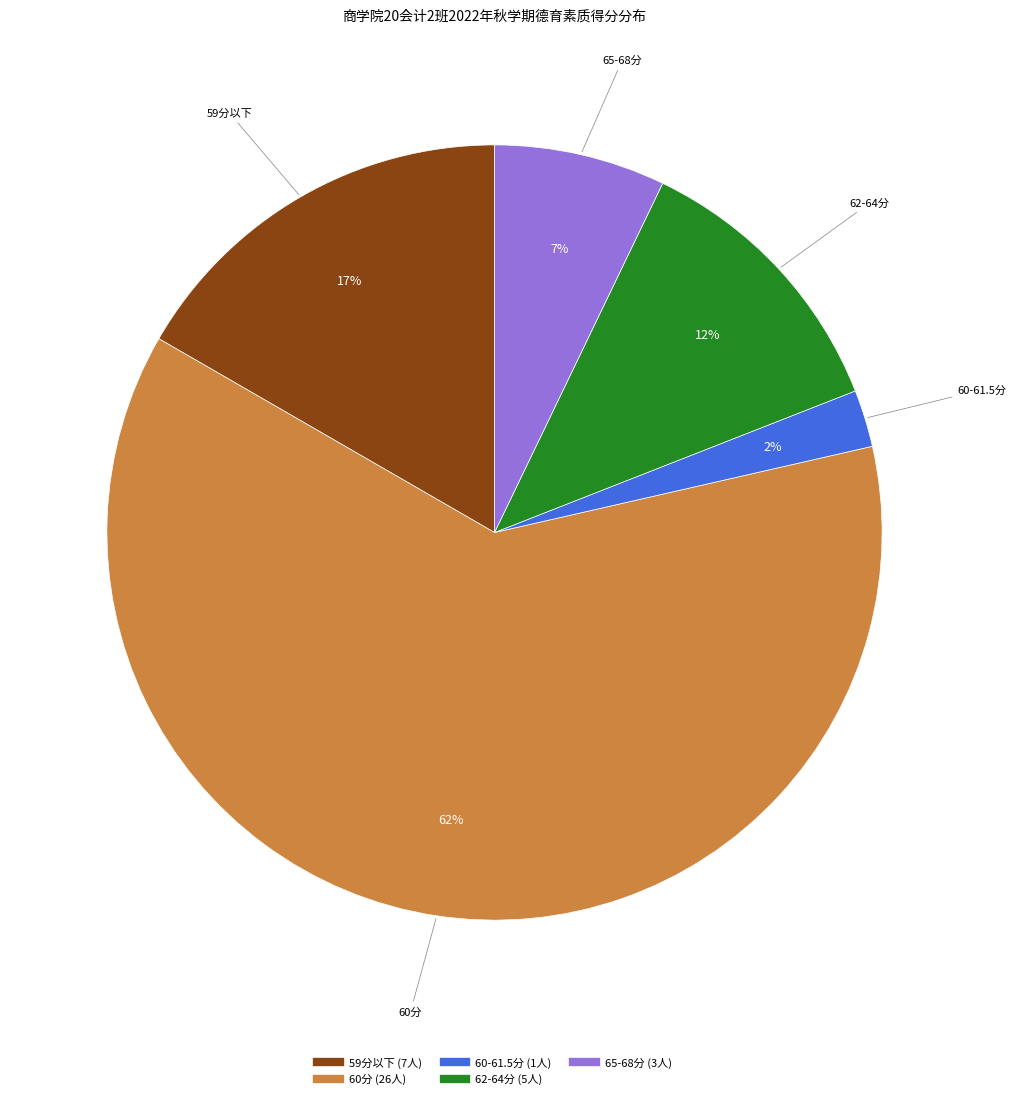

Is there any slice that represents more than half of the pie?

Yes